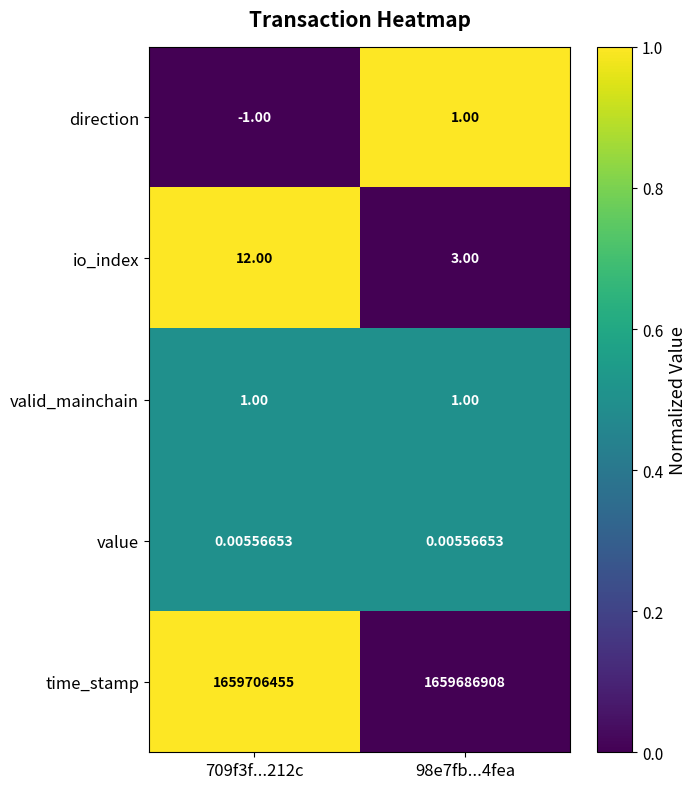

Rank the series at 709f3f...212c from highest to lowest value.

time_stamp, io_index, valid_mainchain, value, direction